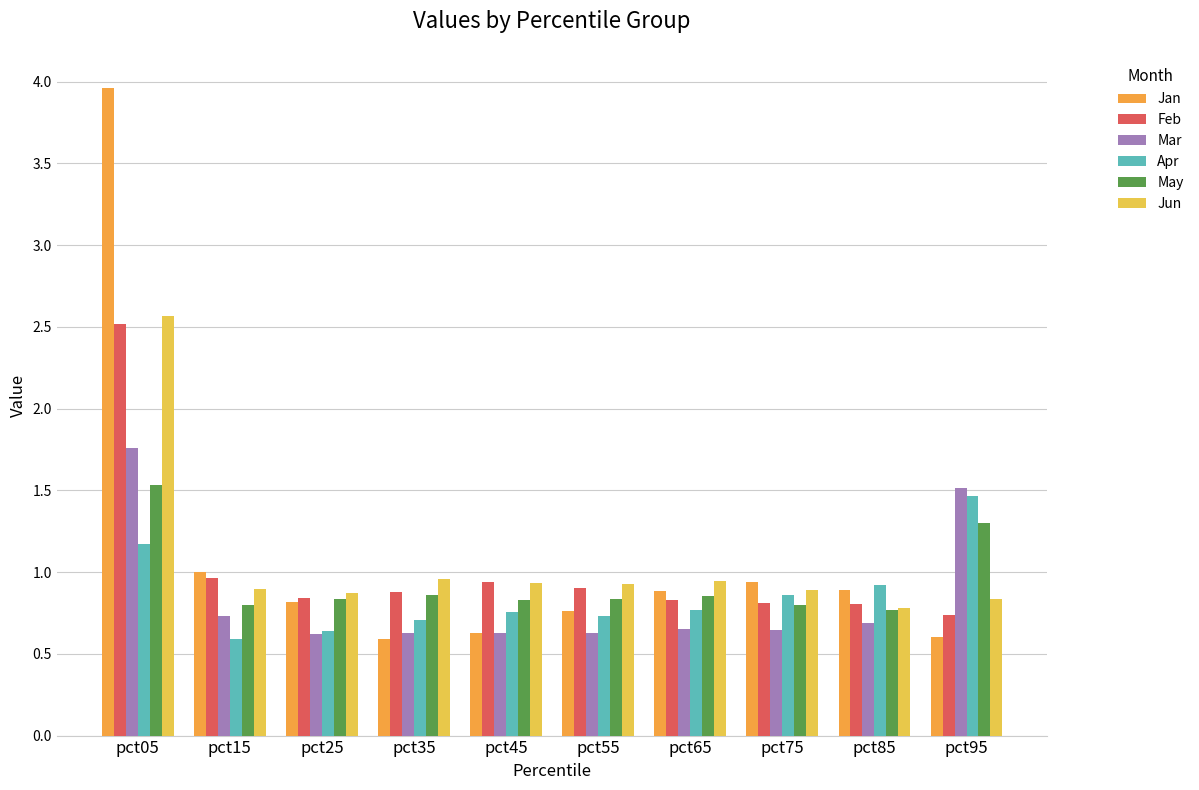

What is the maximum value shown in the chart?

4.0